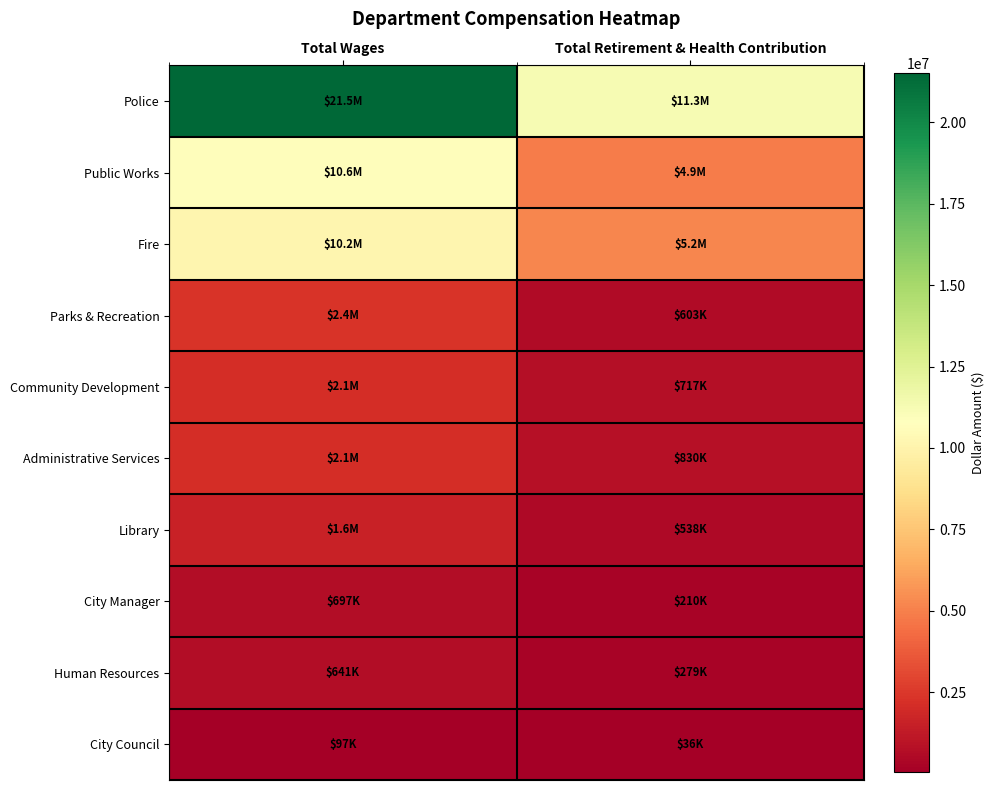

Reading left to right, transcribe all the data shown in this chart.

Police: Total Wages=21518558	Total Retirement & Health Contribution=11271660
Public Works: Total Wages=10648532	Total Retirement & Health Contribution=4897526
Fire: Total Wages=10187244	Total Retirement & Health Contribution=5200675
Parks & Recreation: Total Wages=2381882	Total Retirement & Health Contribution=603380
Community Development: Total Wages=2108482	Total Retirement & Health Contribution=716864
Administrative Services: Total Wages=2106185	Total Retirement & Health Contribution=830368
Library: Total Wages=1594490	Total Retirement & Health Contribution=537616
City Manager: Total Wages=697086	Total Retirement & Health Contribution=209529
Human Resources: Total Wages=640674	Total Retirement & Health Contribution=279345
City Council: Total Wages=97340	Total Retirement & Health Contribution=35548